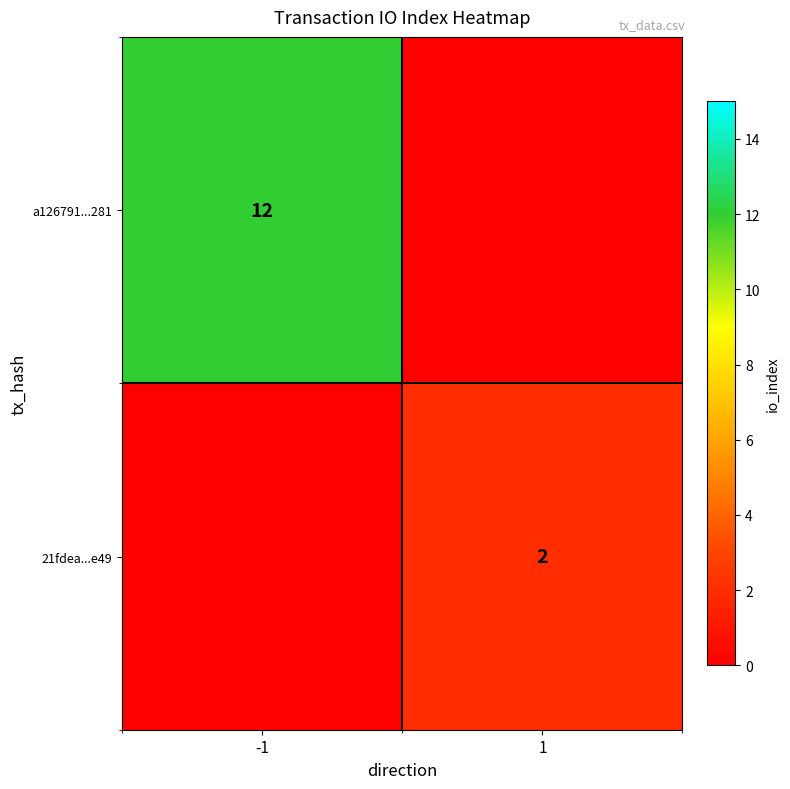

The value of 21fdea...e49 at 1 is 2. True or false?

True